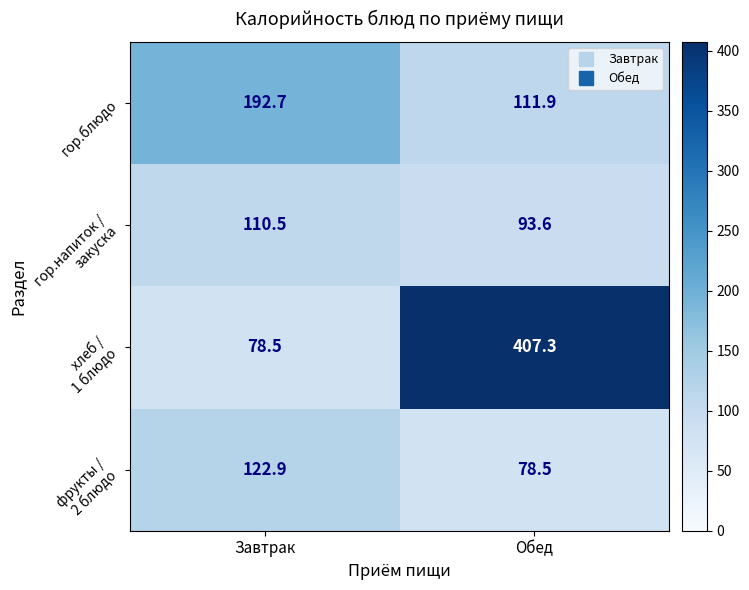

What is the difference between the maximum and minimum values in the гор.блюдо series?

80.8